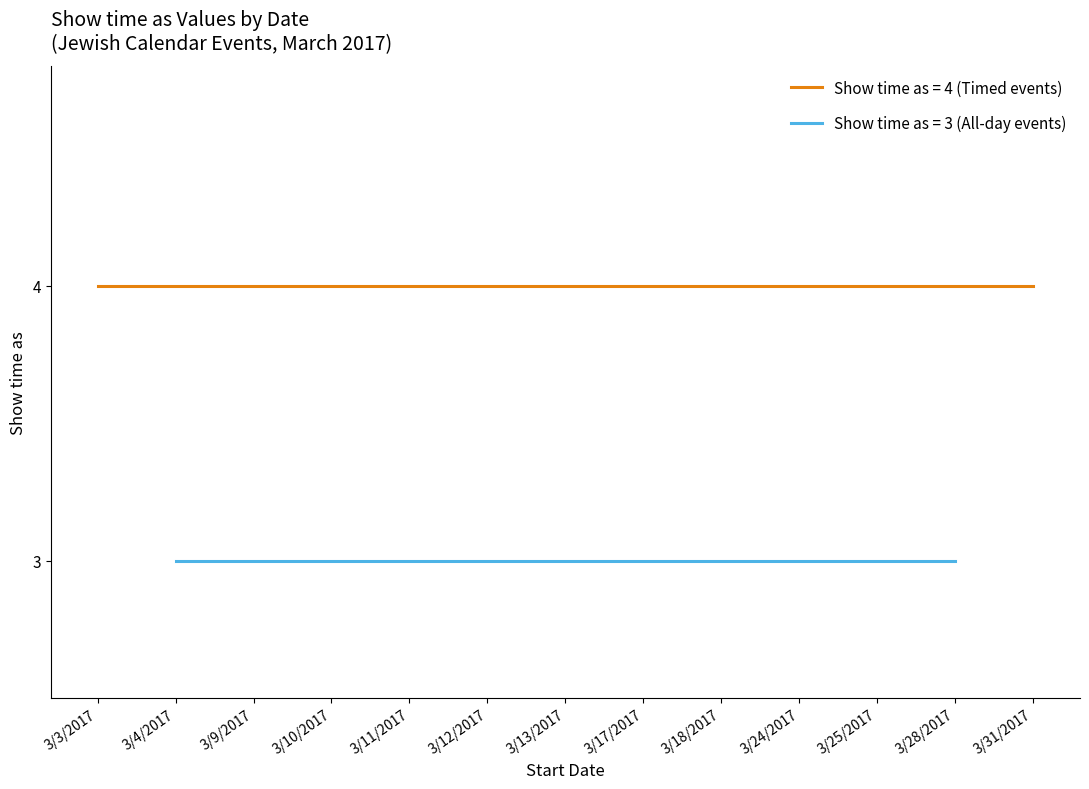

Read the Show time as (value 4) value at 3/10/2017.

4